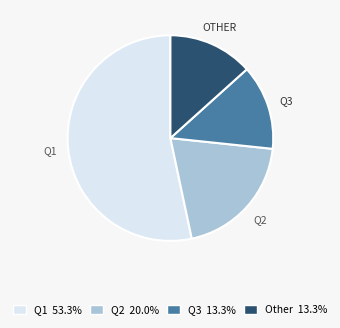

Is there any slice that represents more than half of the pie?

Yes